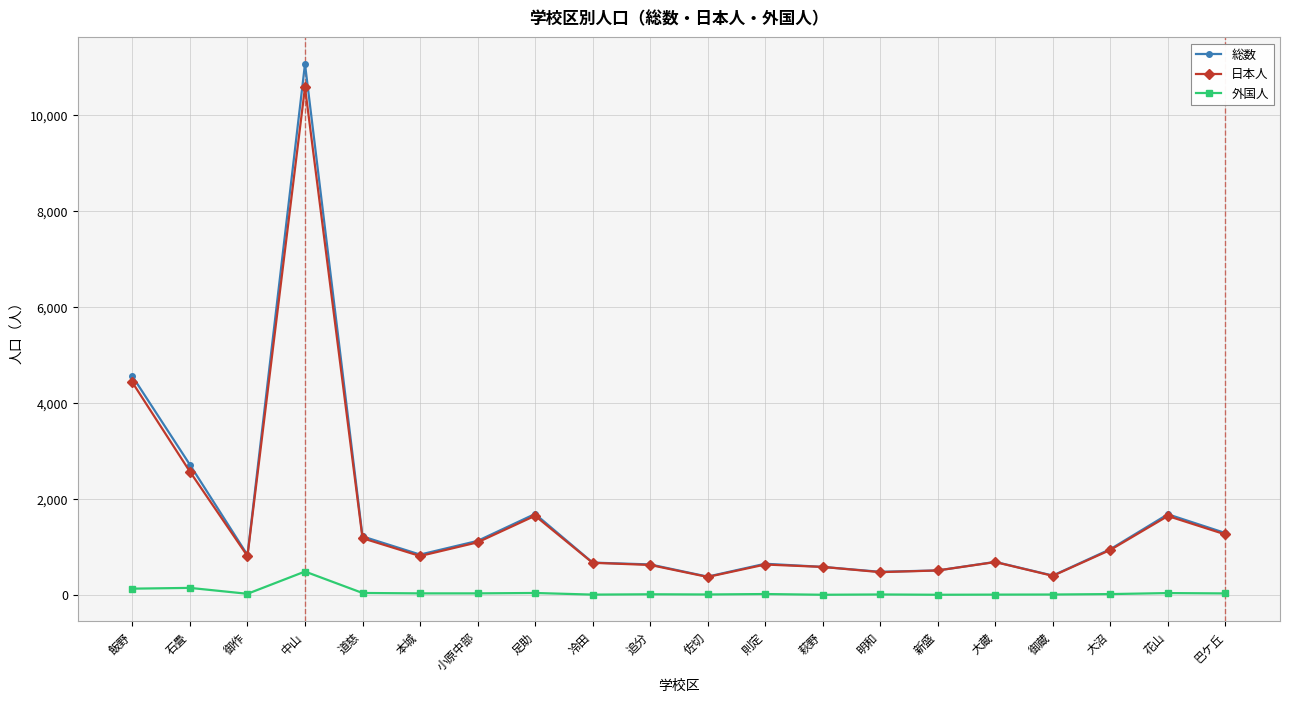

What position from the right is 足助?

13